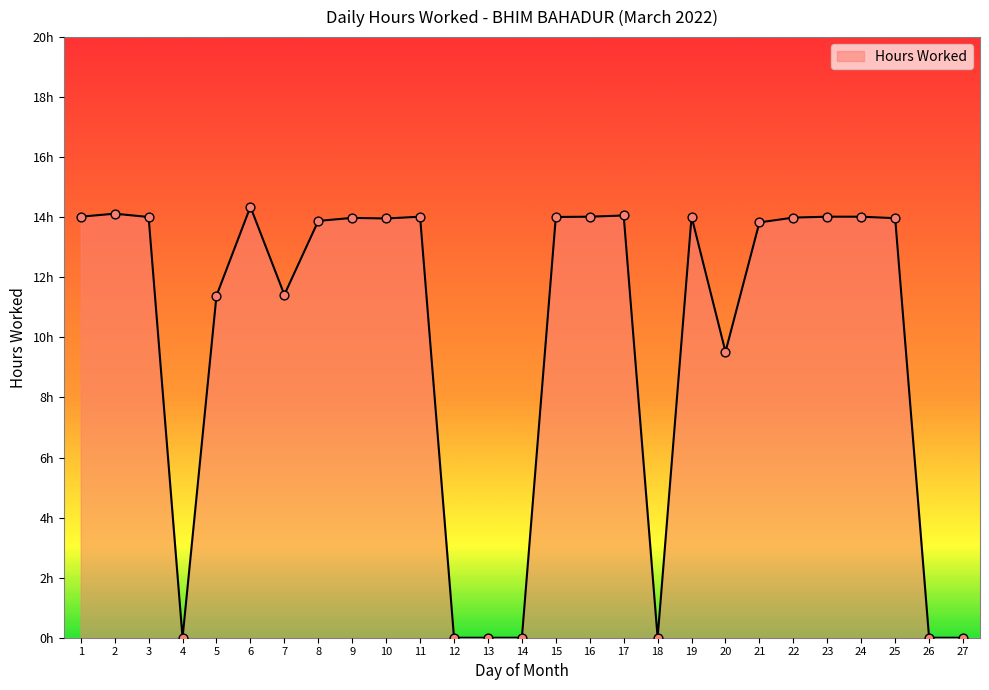

What is the change in value from 6 to 25?

-0.4